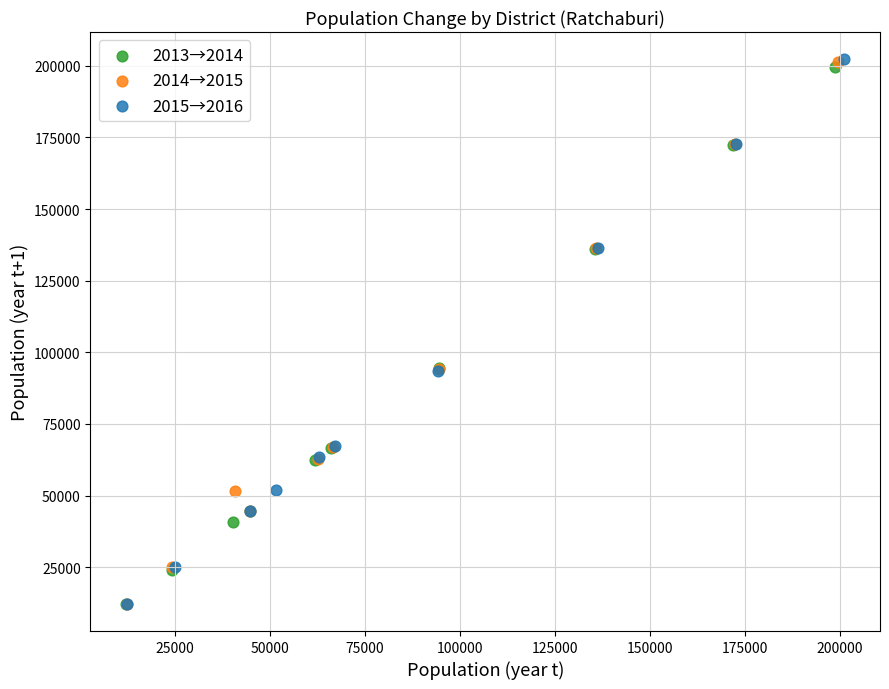

What are all the series names shown in the legend?

2013→2014, 2014→2015, 2015→2016